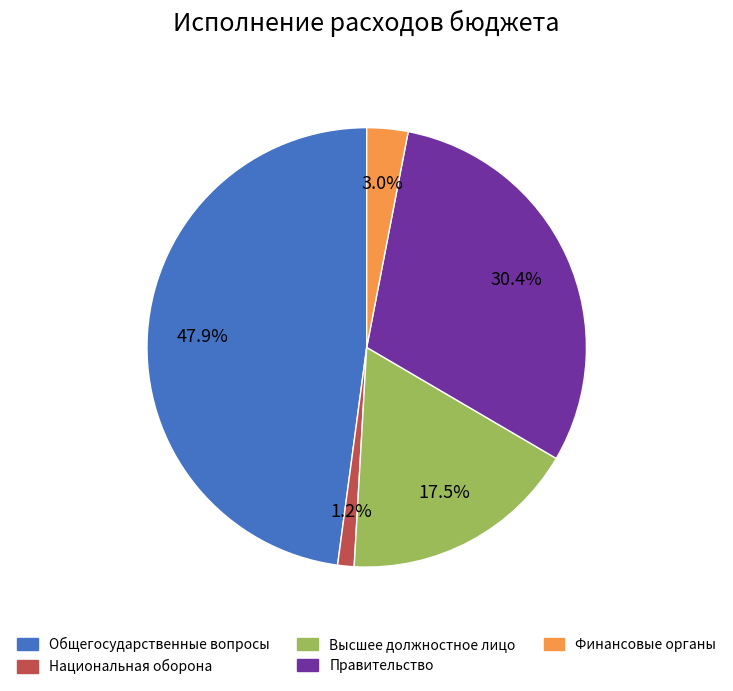

Is there any slice that represents more than half of the pie?

No